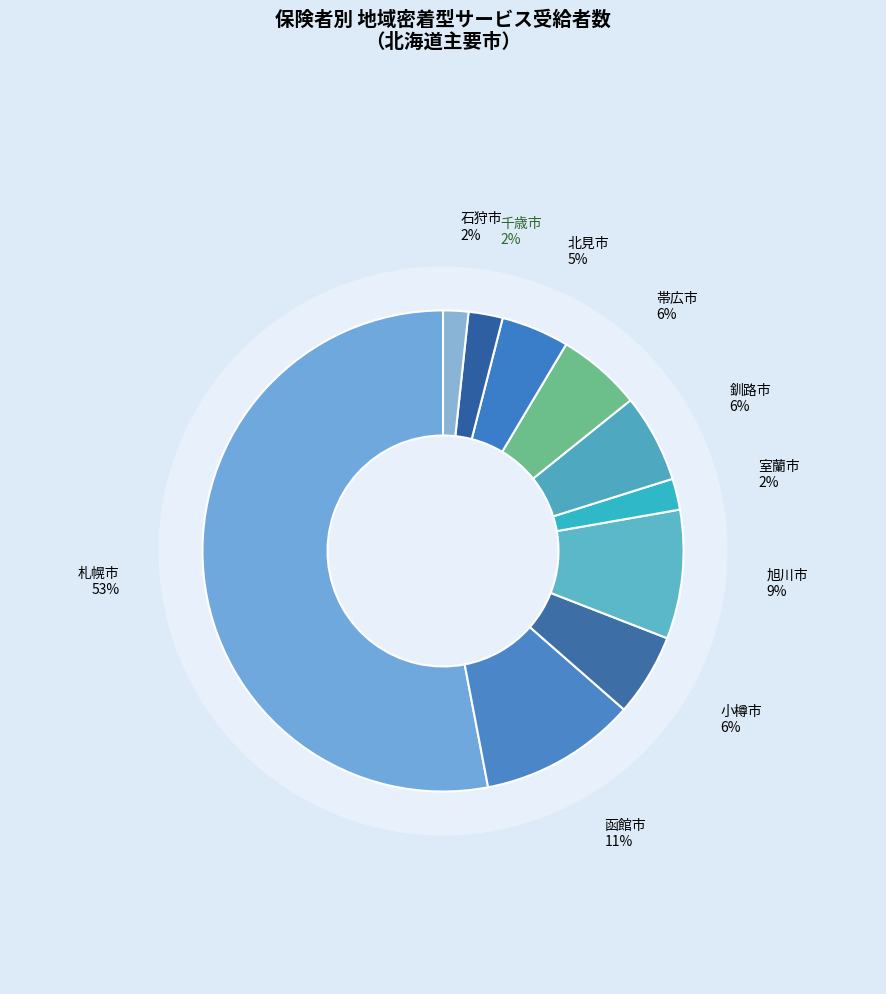

Count the number of slices in the pie.

10